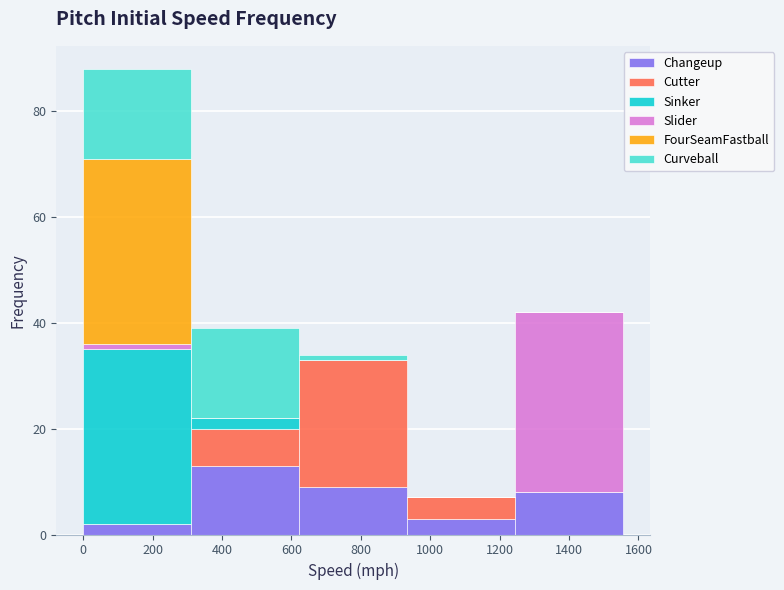

Reading left to right, transcribe this chart: for each stacked bar, give the range it covers on the x-axis and its total height. Neither the bar edges nor the heights are printed on the chart, so give them approximately, as read against the axes.

0 to 320: 88
320 to 620: 40
620 to 940: 34
940 to 1240: 8
1240 to 1560: 42